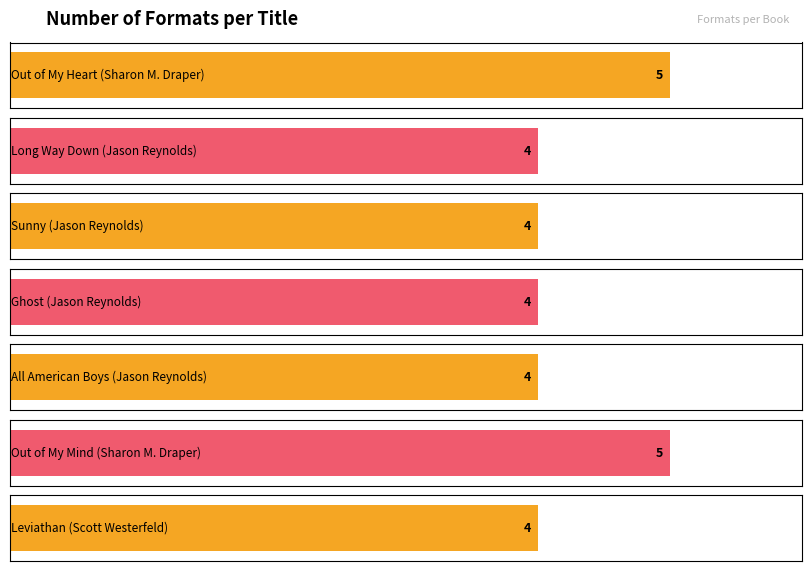

Read the value at Long Way Down
(Jason Reynolds).

4